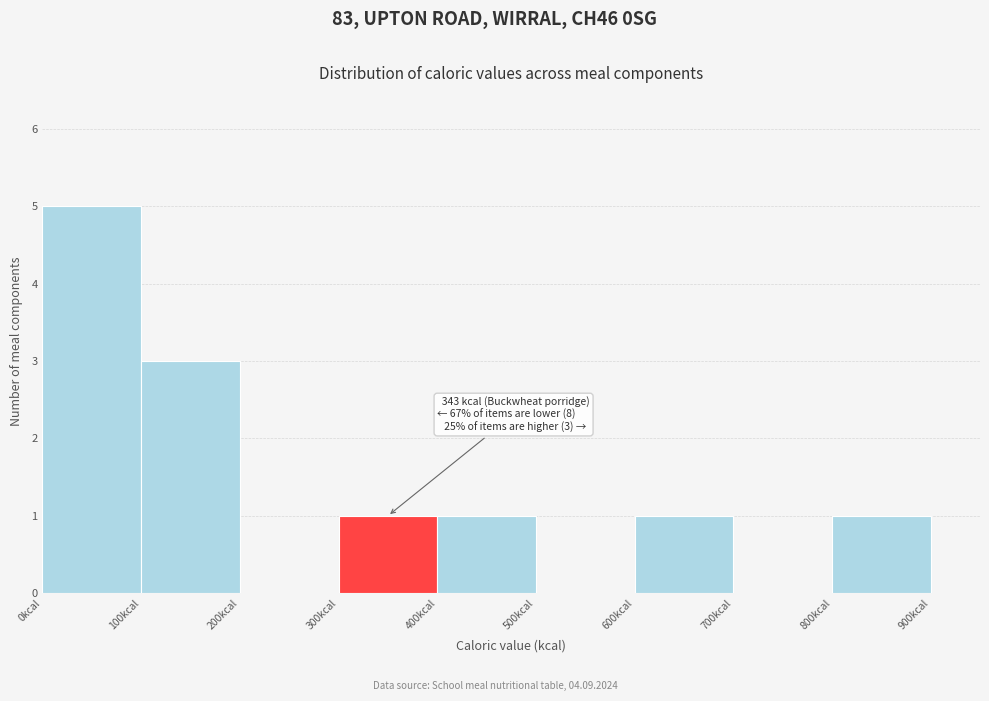

Over which range of the x-axis is the bar tallest?

0 to 100